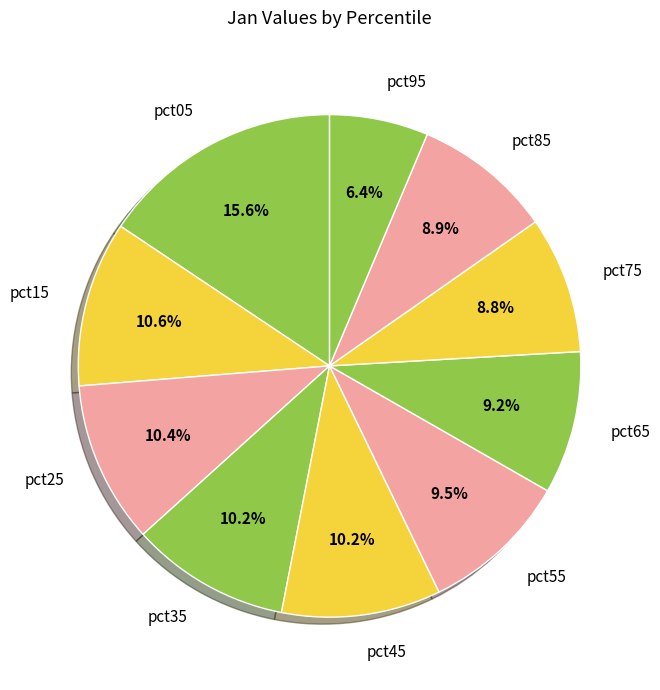

Between pct35 and pct65, which is larger?

pct35